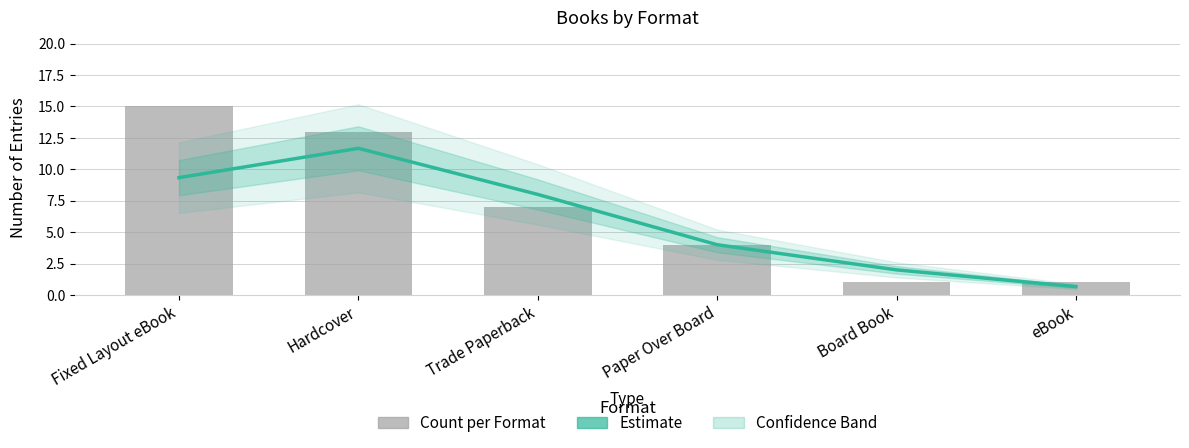

Are the bars grouped side by side (vs. stacked)?

Yes